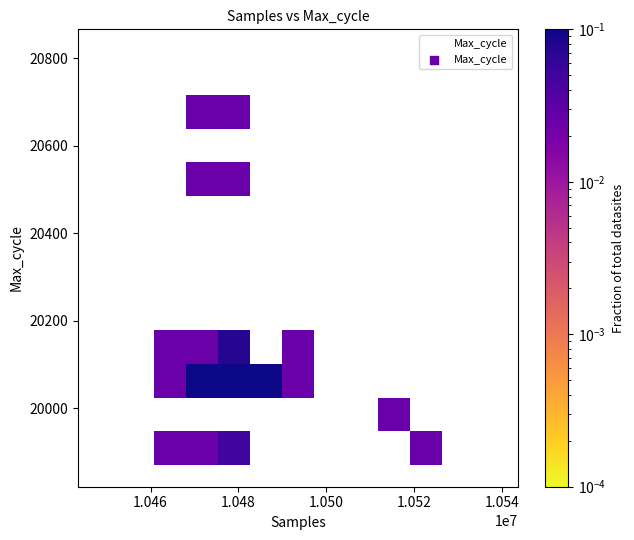

What Y value in the scatter plot is closest to 20293?

20177